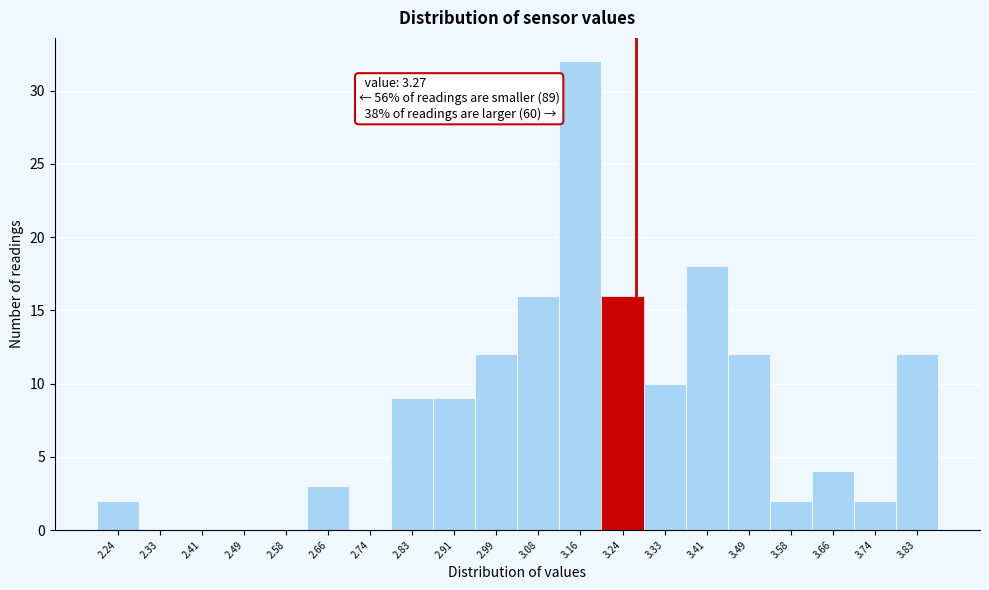

Over which range of the x-axis is the bar tallest?

3.12 to 3.20